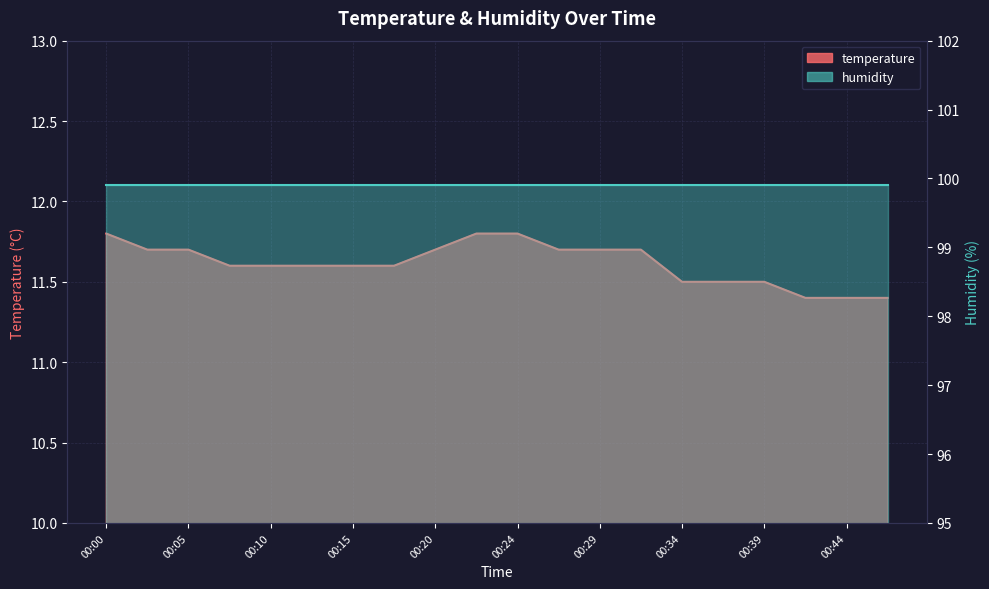

Which has a higher value, 00:24 or 00:15?

00:24